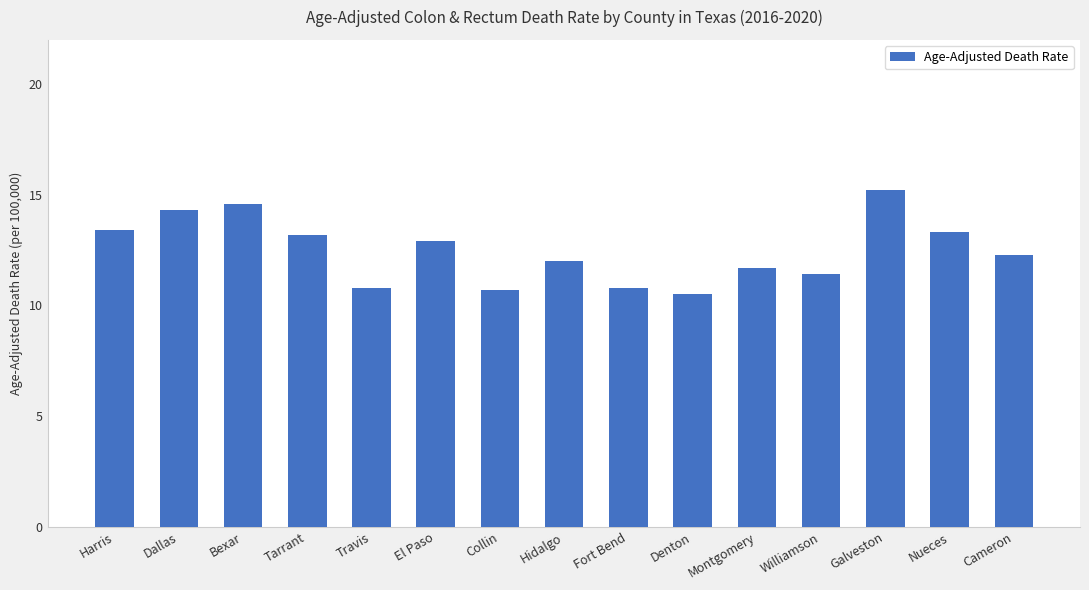

At which category does the chart reach its peak across all series?

Galveston